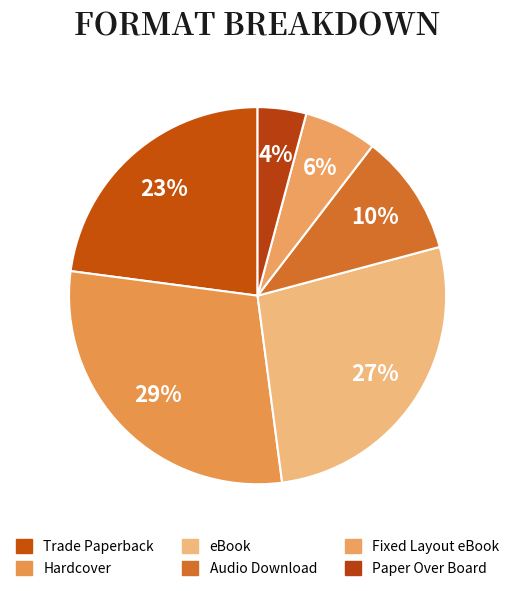

What is the largest slice in the pie chart?

Hardcover